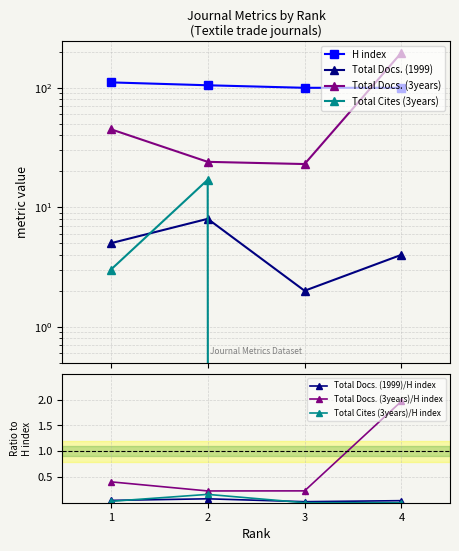

Where is the first local maximum for Total Cites (3years)?

2